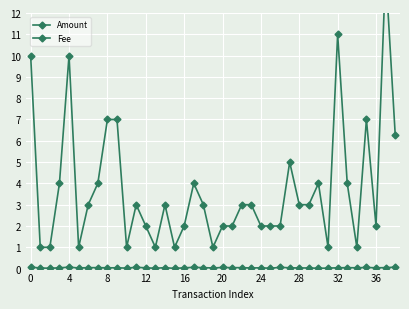

What is the value of the Amount point at the 2nd from the left?

1.0